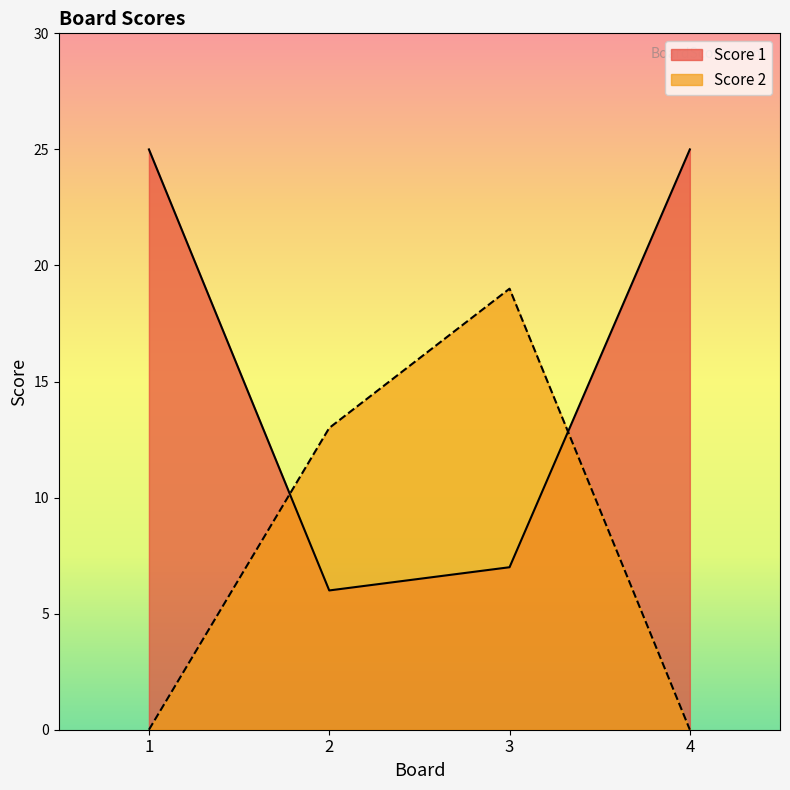

How many lines are shown in the chart?

2